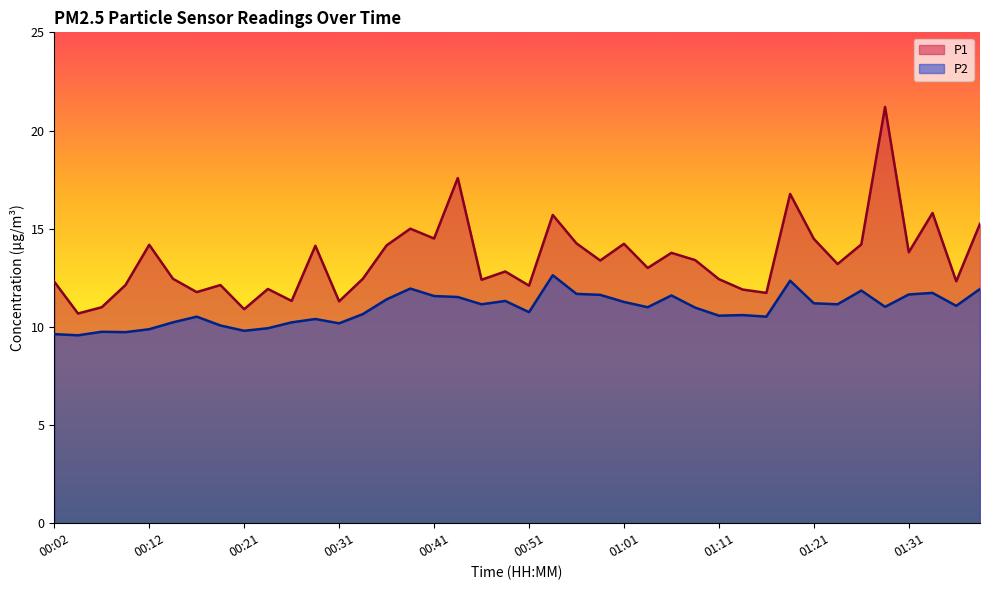

List the series in order of their peak value, highest first.

P1, P2